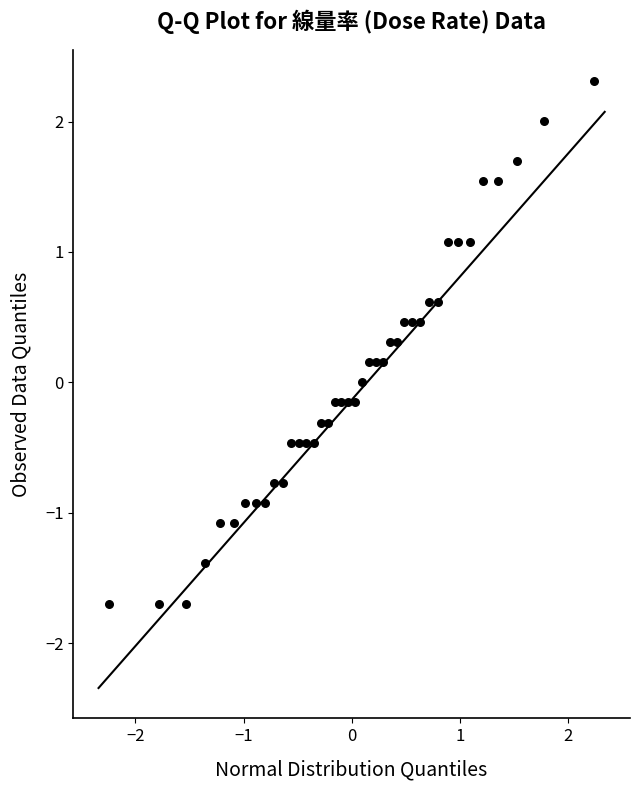

What is the range of Y values (max minus min)?

4.0